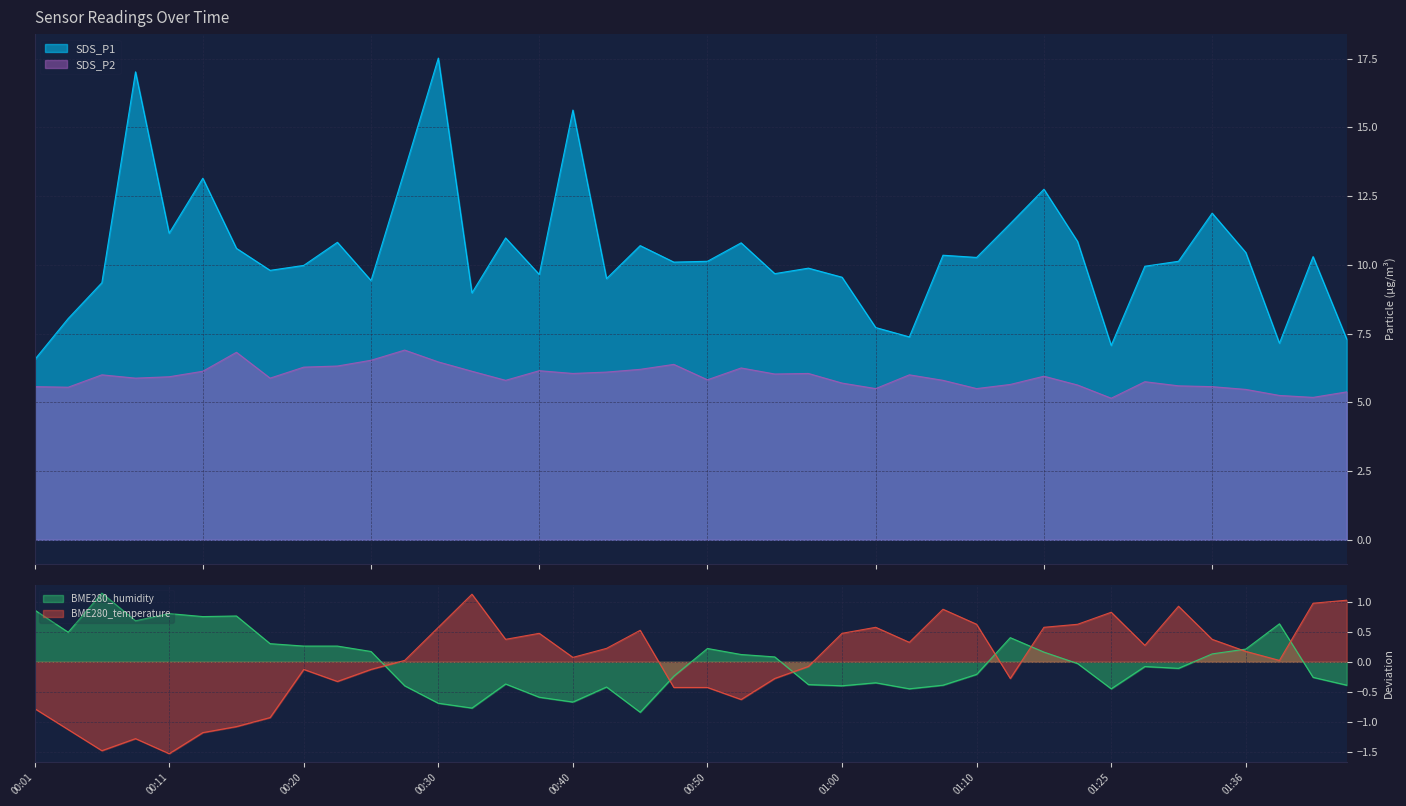

Where is the first local minimum for BME280_temperature?

00:06